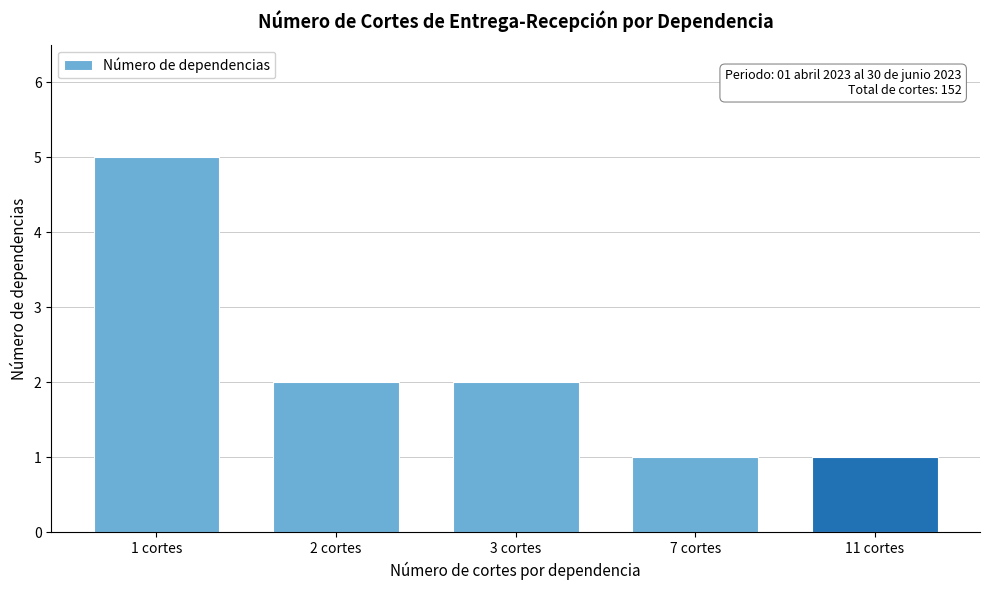

Reading right to left, transcribe all the data shown in this chart.

11 cortes=1	7 cortes=1	3 cortes=2	2 cortes=2	1 cortes=5